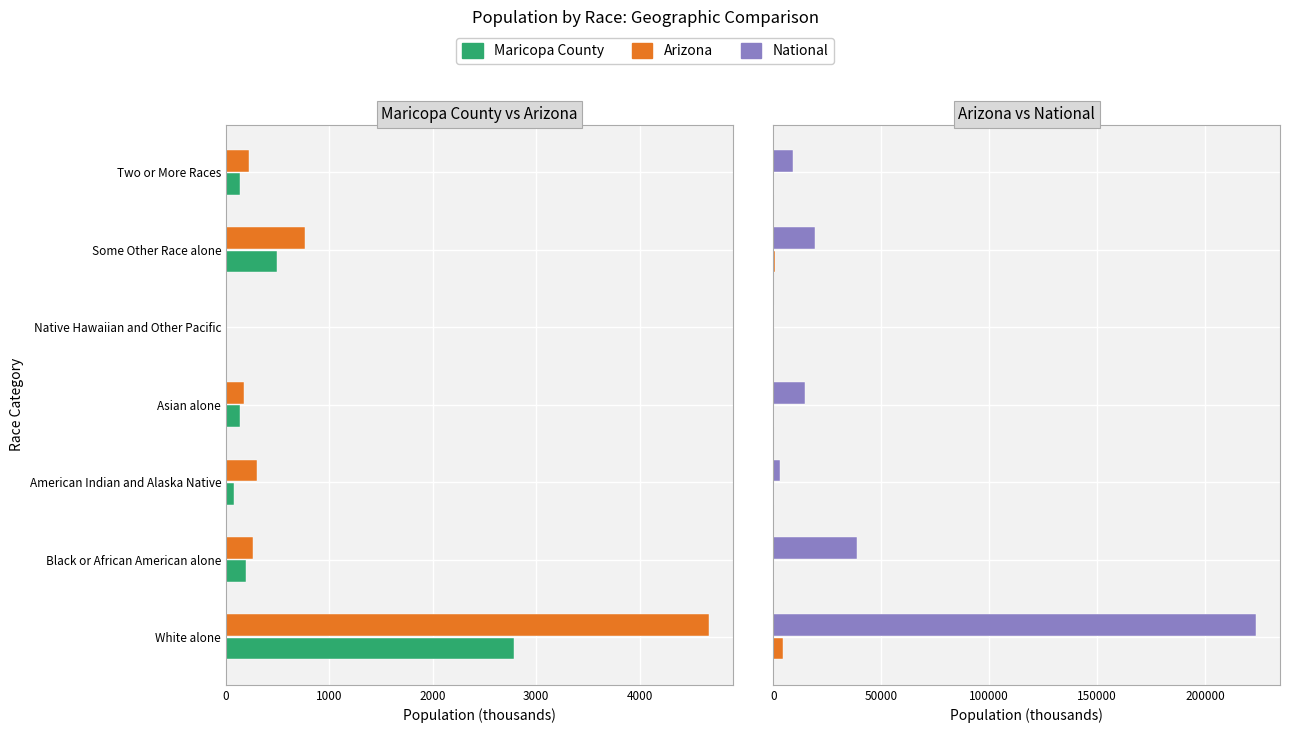

What is the total value across all series at Asian alone?

14983.2